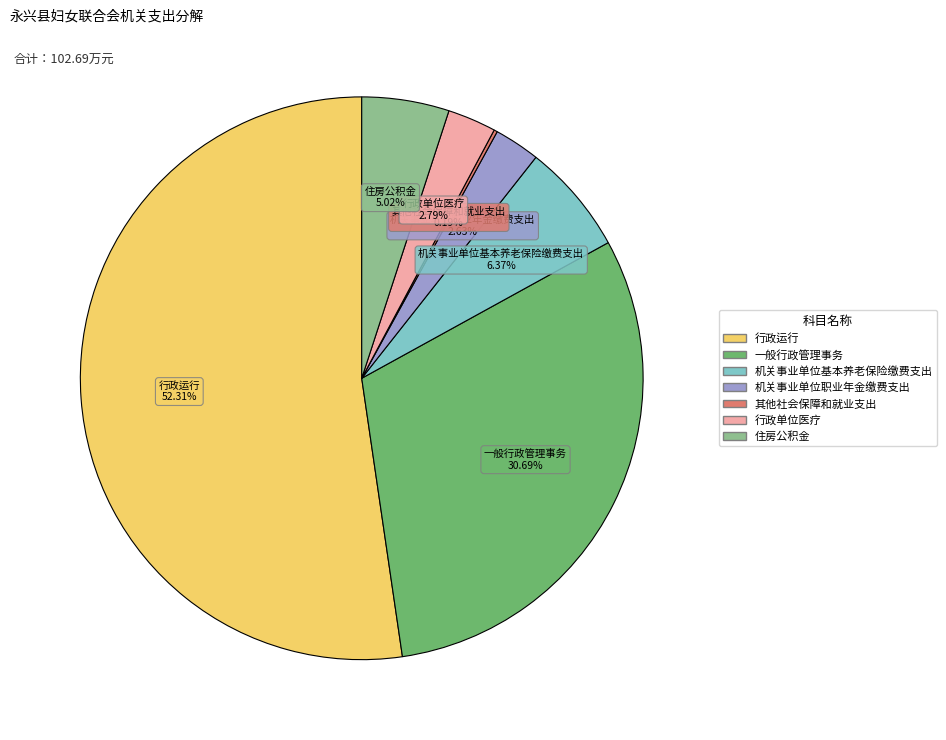

What is the largest slice in the pie chart?

行政运行